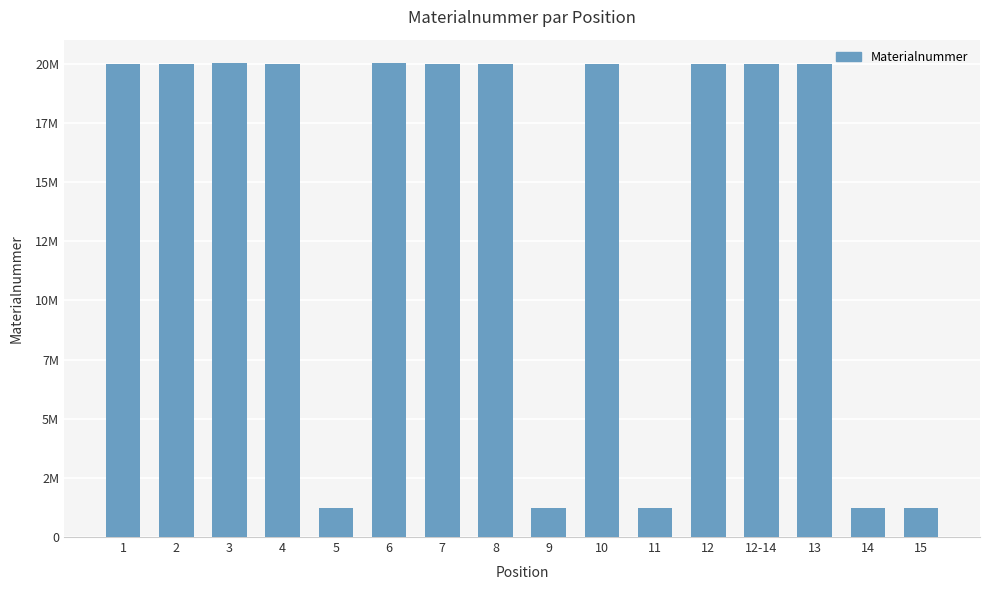

Reading right to left, list all the values displayed in this chart.

15=1220208	14=1223503	13=20002951	12-14=20002946	12=20002949	11=1223784	10=20002945	9=1222372	8=20002944	7=20002942	6=20017102	5=1225145	4=20003159	3=20017104	2=20002938	1=20002936